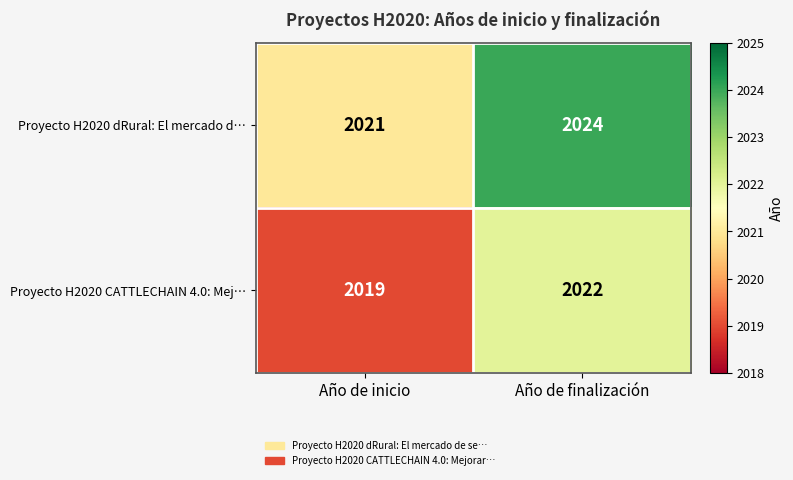

The value of Proyecto H2020 dRural: El mercado d… at Año de inicio is 1111. True or false?

False